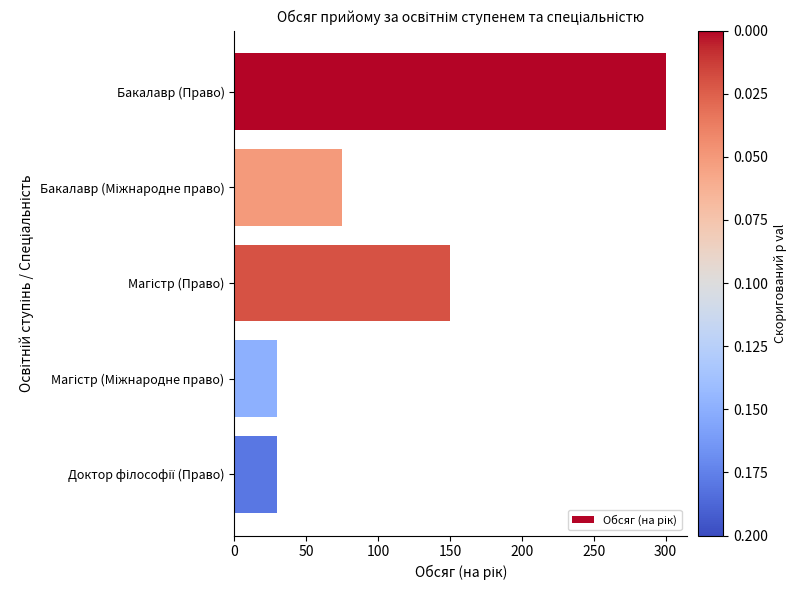

Reading bottom to top, extract all data points from this chart.

30	30	150	75	300